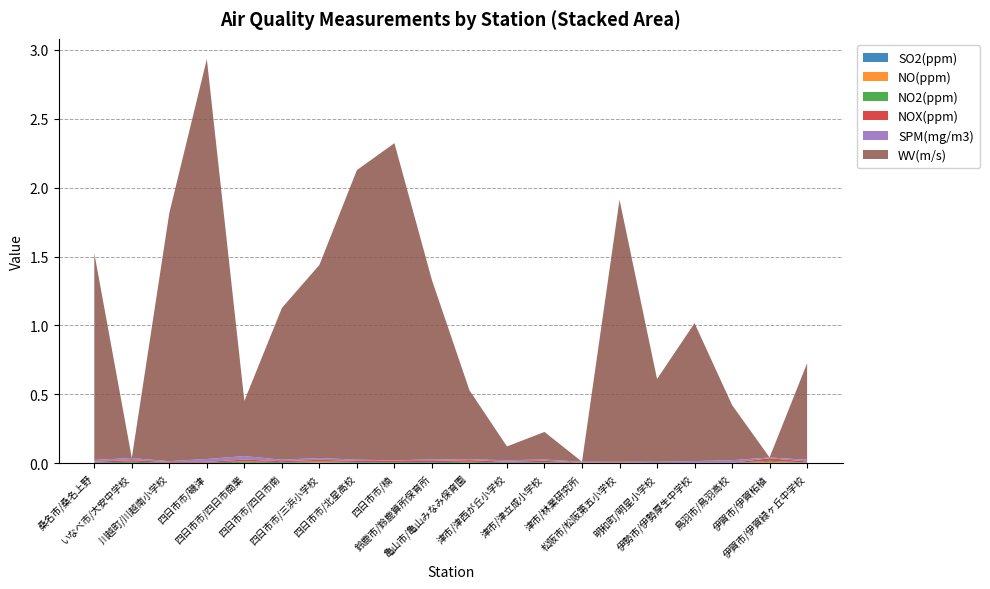

Reading left to right, transcribe all the data shown in this chart.

SO2(ppm): 桑名市/桑名上野=0.0	いなべ市/大安中学校=0.0	川越町/川越南小学校=0.0	四日市市/磯津=0.0	四日市市/四日市商業=0.0	四日市市/四日市南=0.0	四日市市/三浜小学校=0.0	四日市市/北星高校=0.0	四日市市/楠=0.0	鈴鹿市/鈴鹿算所保育所=0.0	亀山市/亀山みなみ保育園=0.0	津市/津西が丘小学校=0.0	津市/津立成小学校=0.0	津市/林業研究所=0.0	松阪市/松阪第五小学校=0.0	明和町/明星小学校=0.0	伊勢市/伊勢厚生中学校=0.0	鳥羽市/鳥羽高校=0.0	伊賀市/伊賀柘植=0.0	伊賀市/伊賀緑ヶ丘中学校=0.0
NO(ppm): 桑名市/桑名上野=0.0	いなべ市/大安中学校=0.0	川越町/川越南小学校=0.0	四日市市/磯津=0.0	四日市市/四日市商業=0.0	四日市市/四日市南=0.0	四日市市/三浜小学校=0.0	四日市市/北星高校=0.0	四日市市/楠=0.0	鈴鹿市/鈴鹿算所保育所=0.0	亀山市/亀山みなみ保育園=0.0	津市/津西が丘小学校=0.0	津市/津立成小学校=0.0	津市/林業研究所=0.0	松阪市/松阪第五小学校=0.0	明和町/明星小学校=0.0	伊勢市/伊勢厚生中学校=0.0	鳥羽市/鳥羽高校=0.0	伊賀市/伊賀柘植=0.0	伊賀市/伊賀緑ヶ丘中学校=0.0
NO2(ppm): 桑名市/桑名上野=0.0	いなべ市/大安中学校=0.0	川越町/川越南小学校=0.0	四日市市/磯津=0.0	四日市市/四日市商業=0.0	四日市市/四日市南=0.0	四日市市/三浜小学校=0.0	四日市市/北星高校=0.0	四日市市/楠=0.0	鈴鹿市/鈴鹿算所保育所=0.0	亀山市/亀山みなみ保育園=0.0	津市/津西が丘小学校=0.0	津市/津立成小学校=0.0	津市/林業研究所=0.0	松阪市/松阪第五小学校=0.0	明和町/明星小学校=0.0	伊勢市/伊勢厚生中学校=0.0	鳥羽市/鳥羽高校=0.0	伊賀市/伊賀柘植=0.0	伊賀市/伊賀緑ヶ丘中学校=0.0
NOX(ppm): 桑名市/桑名上野=0.0	いなべ市/大安中学校=0.0	川越町/川越南小学校=0.0	四日市市/磯津=0.0	四日市市/四日市商業=0.0	四日市市/四日市南=0.0	四日市市/三浜小学校=0.0	四日市市/北星高校=0.0	四日市市/楠=0.0	鈴鹿市/鈴鹿算所保育所=0.0	亀山市/亀山みなみ保育園=0.0	津市/津西が丘小学校=0.0	津市/津立成小学校=0.0	津市/林業研究所=0.0	松阪市/松阪第五小学校=0.0	明和町/明星小学校=0.0	伊勢市/伊勢厚生中学校=0.0	鳥羽市/鳥羽高校=0.0	伊賀市/伊賀柘植=0.0	伊賀市/伊賀緑ヶ丘中学校=0.0
SPM(mg/m3): 桑名市/桑名上野=0.0	いなべ市/大安中学校=0.0	川越町/川越南小学校=0.0	四日市市/磯津=0.0	四日市市/四日市商業=0.0	四日市市/四日市南=0.0	四日市市/三浜小学校=0.0	四日市市/北星高校=0.0	四日市市/楠=0.0	鈴鹿市/鈴鹿算所保育所=0.0	亀山市/亀山みなみ保育園=0.0	津市/津西が丘小学校=0.0	津市/津立成小学校=0.0	津市/林業研究所=0.0	松阪市/松阪第五小学校=0.0	明和町/明星小学校=0.0	伊勢市/伊勢厚生中学校=0.0	鳥羽市/鳥羽高校=0.0	伊賀市/伊賀柘植=0.0	伊賀市/伊賀緑ヶ丘中学校=0.0
WV(m/s): 桑名市/桑名上野=1.5	いなべ市/大安中学校=0.0	川越町/川越南小学校=1.8	四日市市/磯津=2.9	四日市市/四日市商業=0.4	四日市市/四日市南=1.1	四日市市/三浜小学校=1.4	四日市市/北星高校=2.1	四日市市/楠=2.3	鈴鹿市/鈴鹿算所保育所=1.3	亀山市/亀山みなみ保育園=0.5	津市/津西が丘小学校=0.1	津市/津立成小学校=0.2	津市/林業研究所=0.0	松阪市/松阪第五小学校=1.9	明和町/明星小学校=0.6	伊勢市/伊勢厚生中学校=1.0	鳥羽市/鳥羽高校=0.4	伊賀市/伊賀柘植=0.0	伊賀市/伊賀緑ヶ丘中学校=0.7